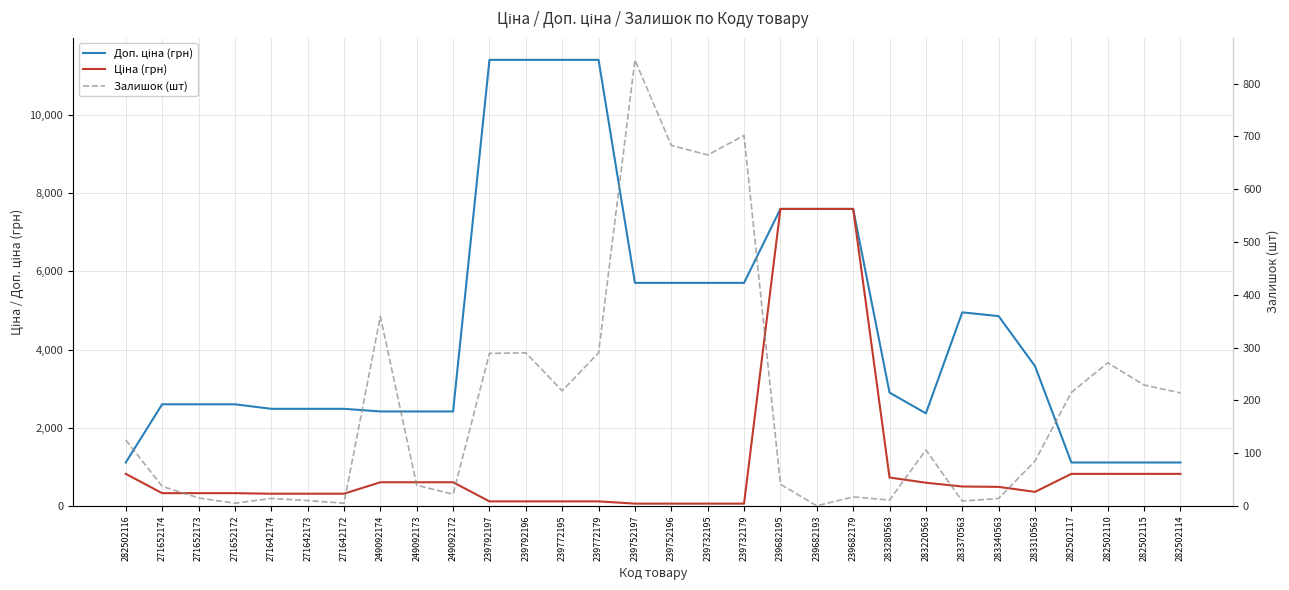

True or false: Ціна (грн) has a value of 72.4 at 239772179.

False